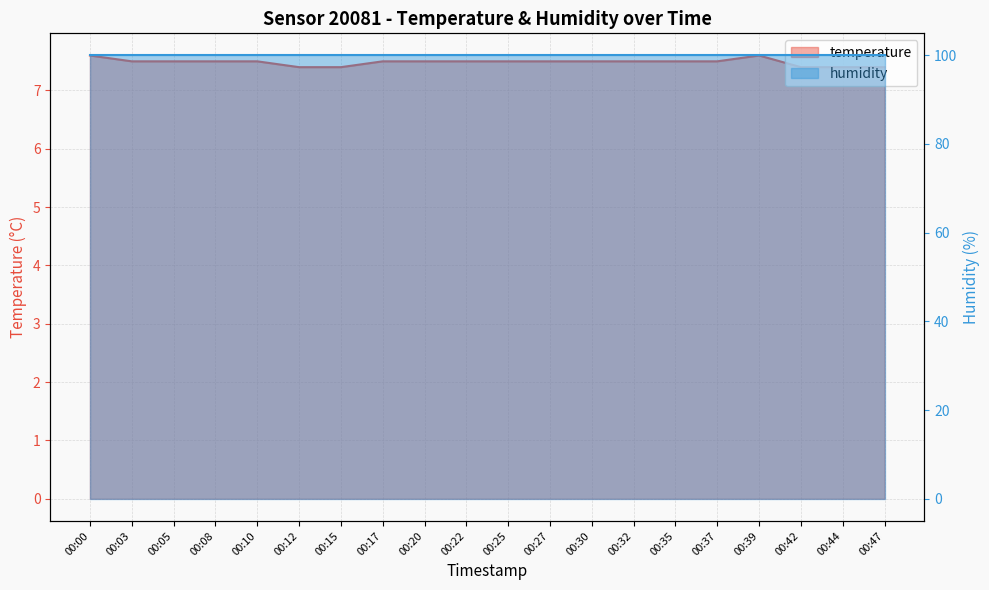

The chart shows a value of 5.1 at 00:12. True or false?

False